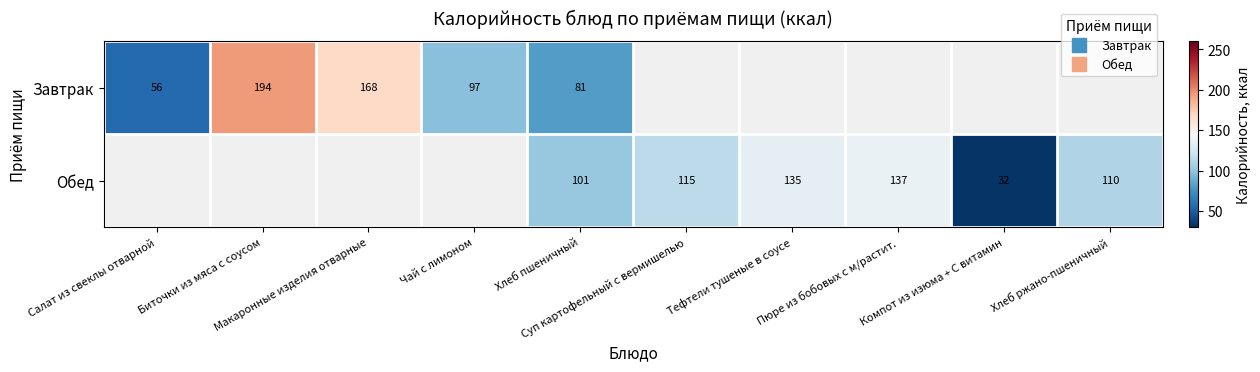

Which series changed the most between Хлеб пшеничный and Хлеб ржано-пшеничный?

Завтрак